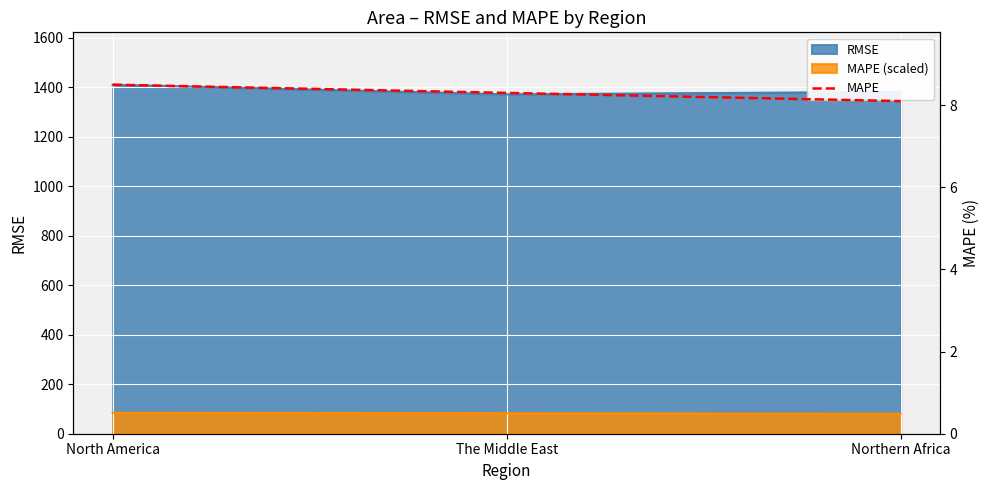

What is the ratio of the value at Northern Africa to the value at The Middle East?

1.0